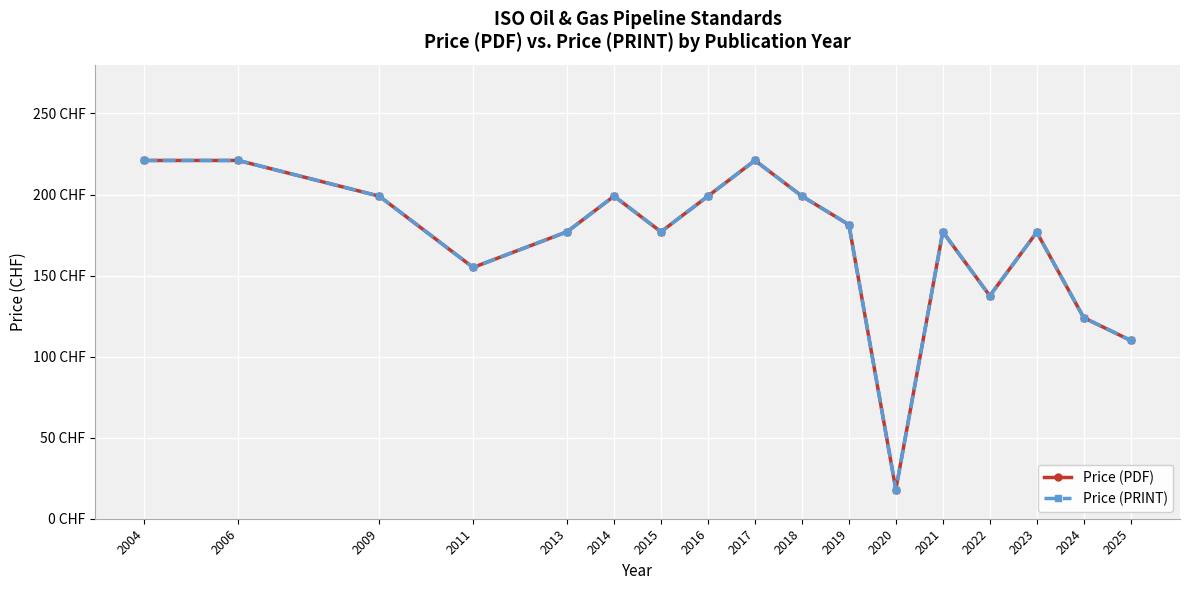

The value of Price (PDF) at 2024 is 124.0. True or false?

True